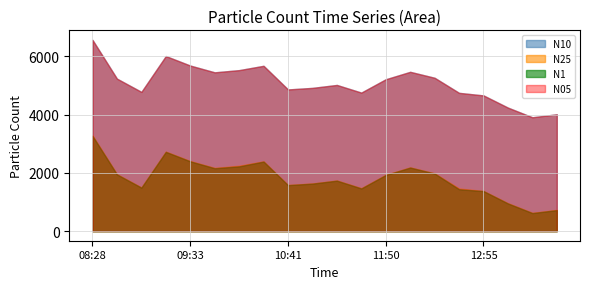

Which series has the widest spread of values?

N10